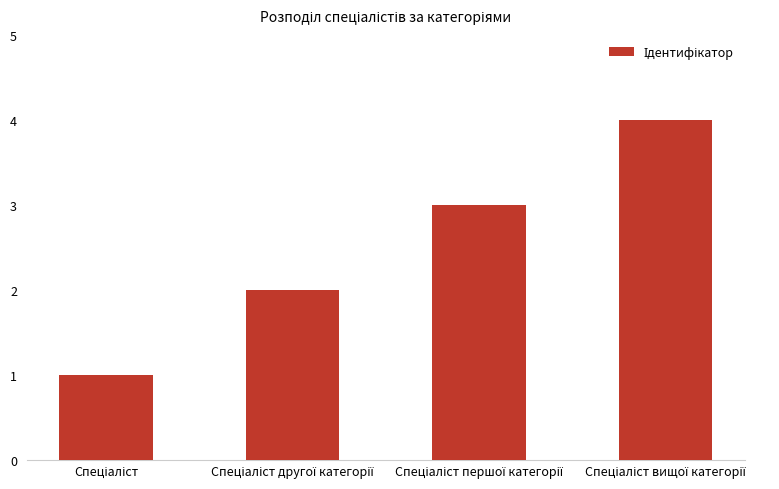

What is the maximum value shown in the chart?

4